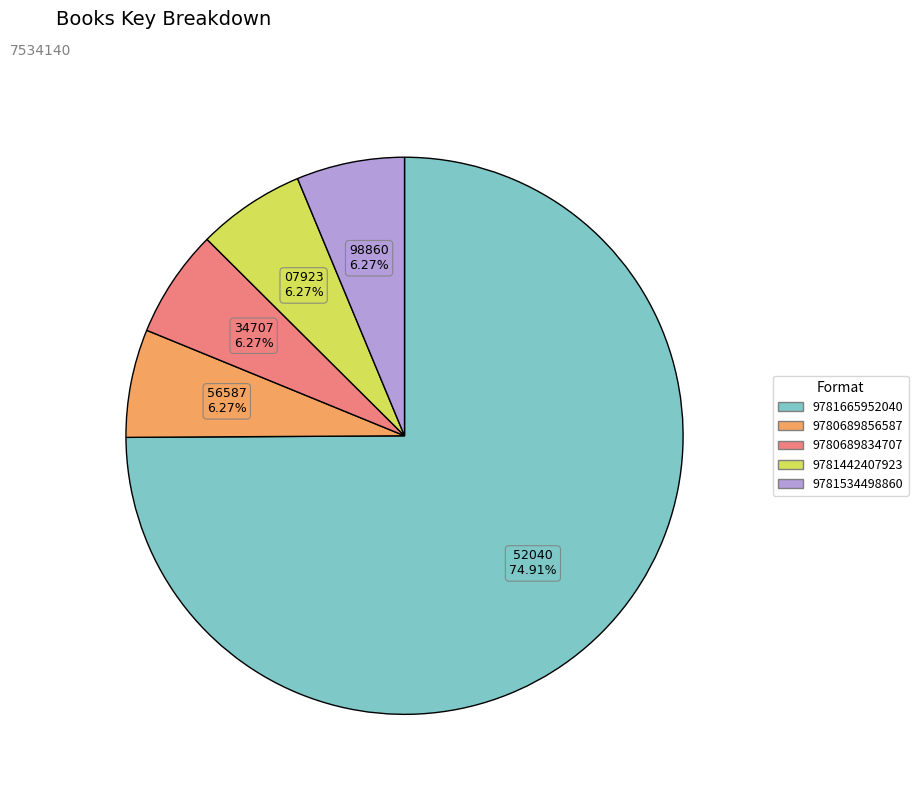

Is 9780689834707 the majority of the pie?

No